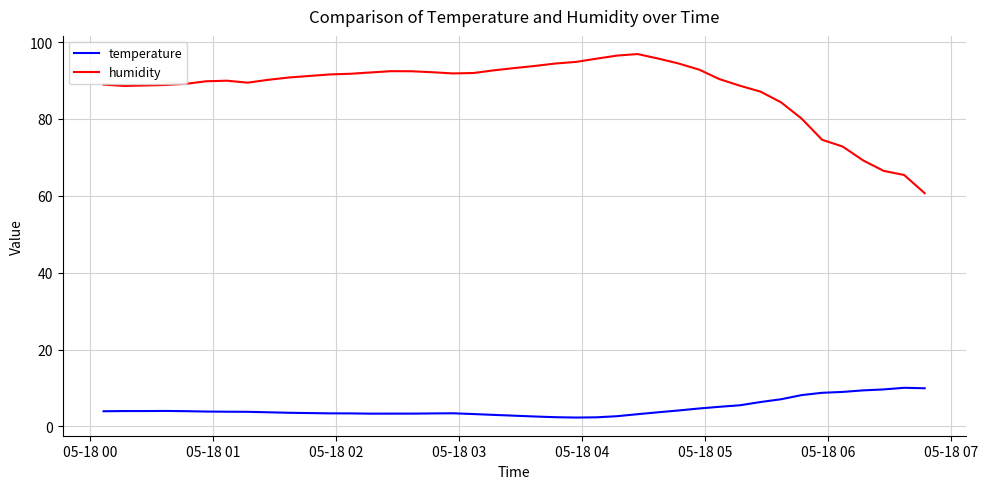

Count the number of data series in this chart.

2